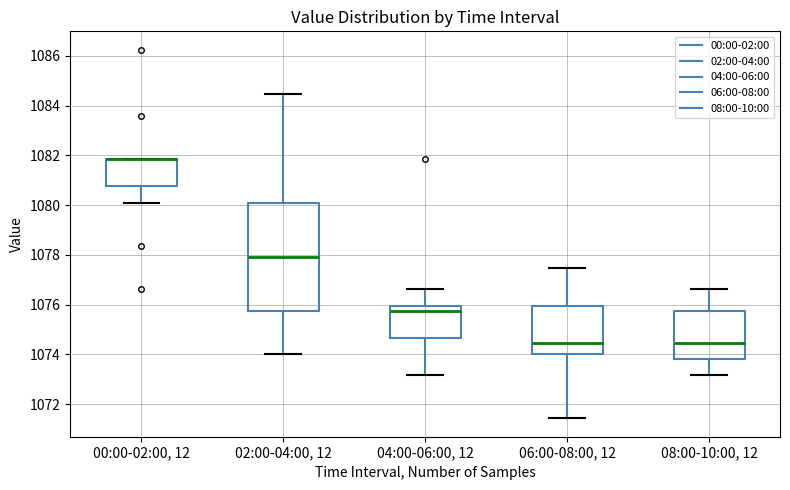

Where does the upper whisker of the box for 06:00-08:00, 12 end on the y-axis? The values are not printed on the chart, so give them approximately, as read against the axis.

1077.4